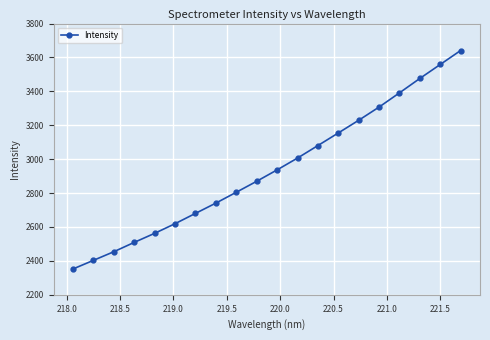

What is the value of the 9th point from the left?

2804.9